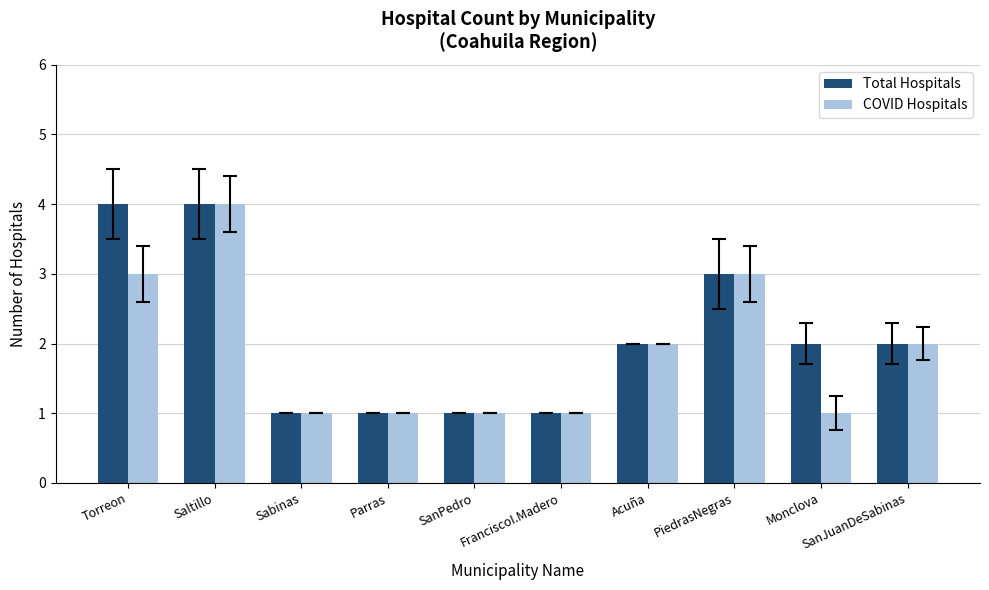

Which series has the largest total across all categories?

Total Hospitals